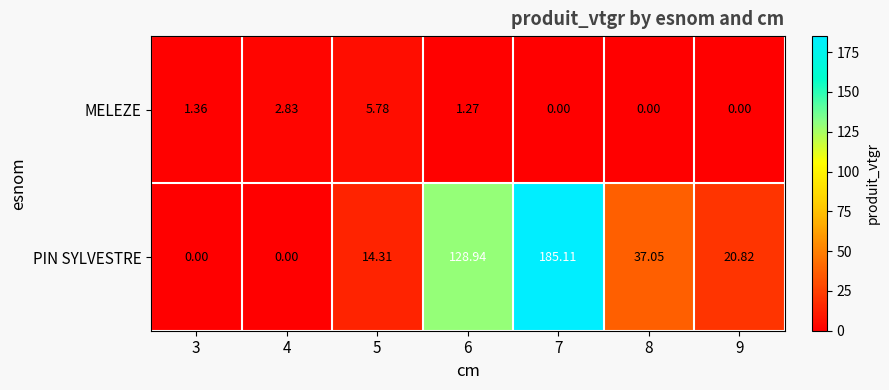

List the series in order of their peak value, highest first.

PIN SYLVESTRE, MELEZE